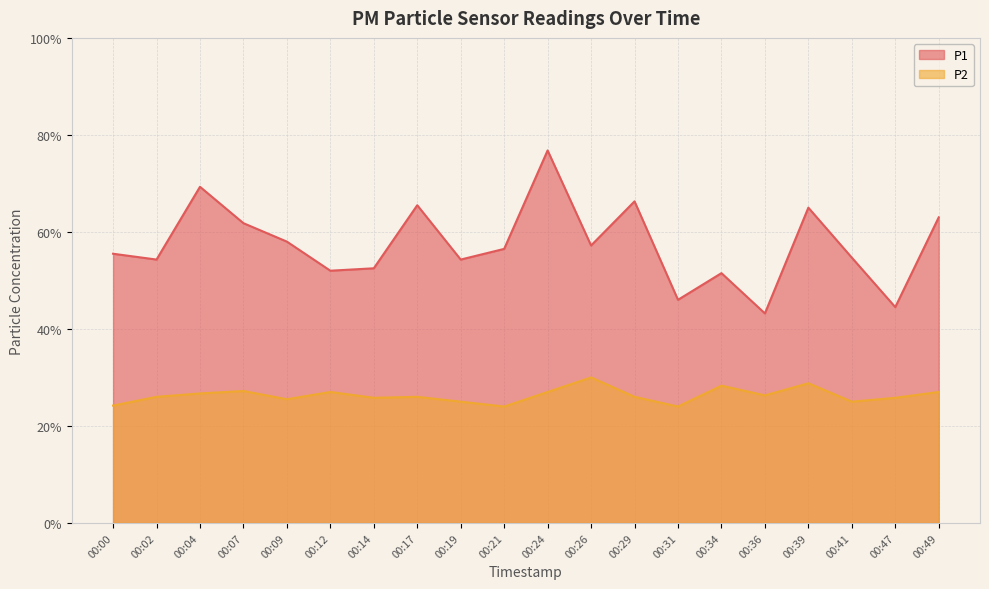

The value of P2 at 00:47 is 1.4. True or false?

False